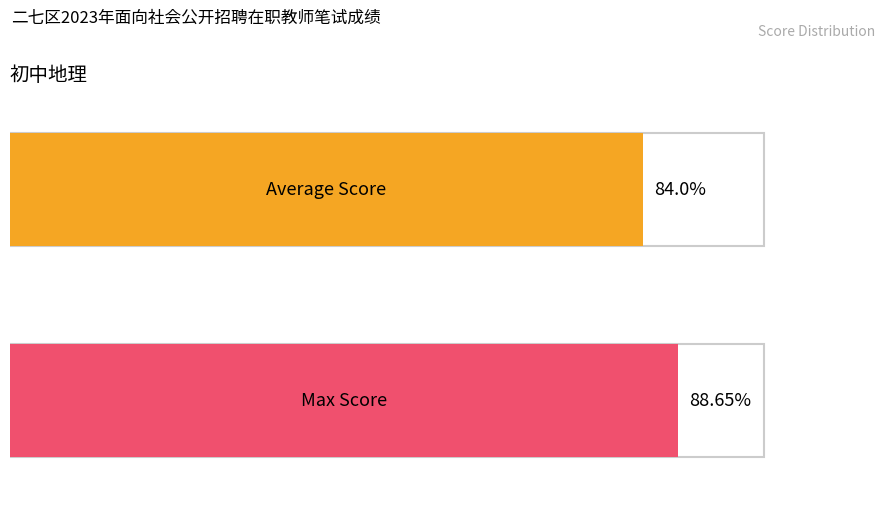

Which series has the largest total across all categories?

Max Score